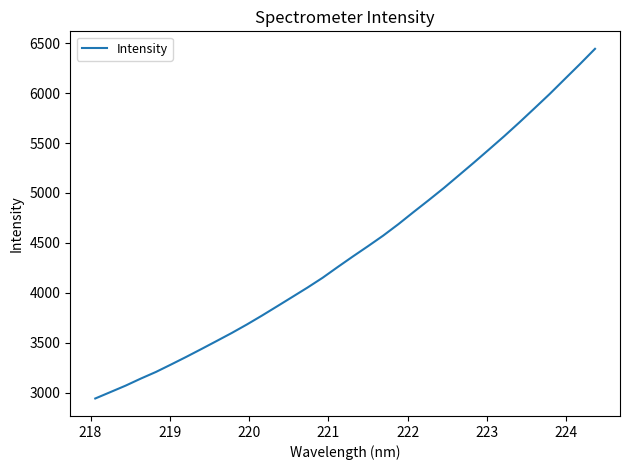

What is the smallest value displayed?

2943.2